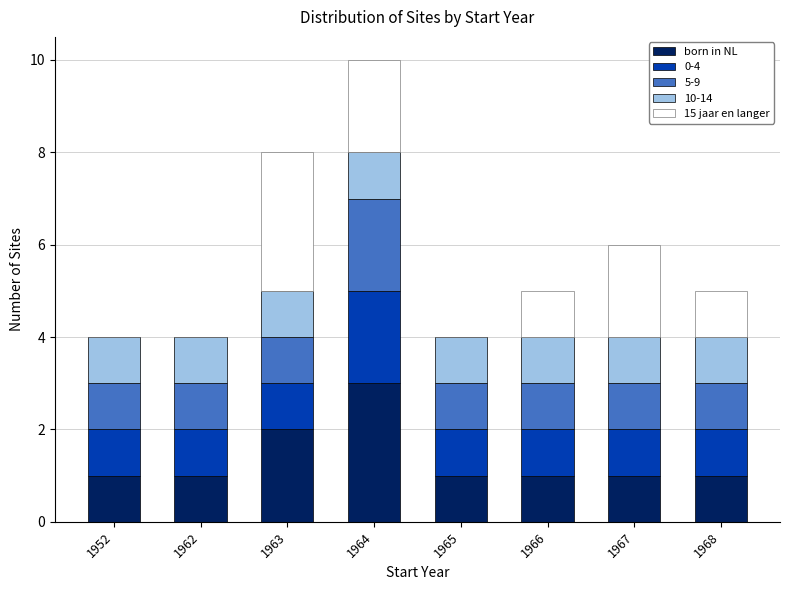

What is the total value across all series at 1952?

4